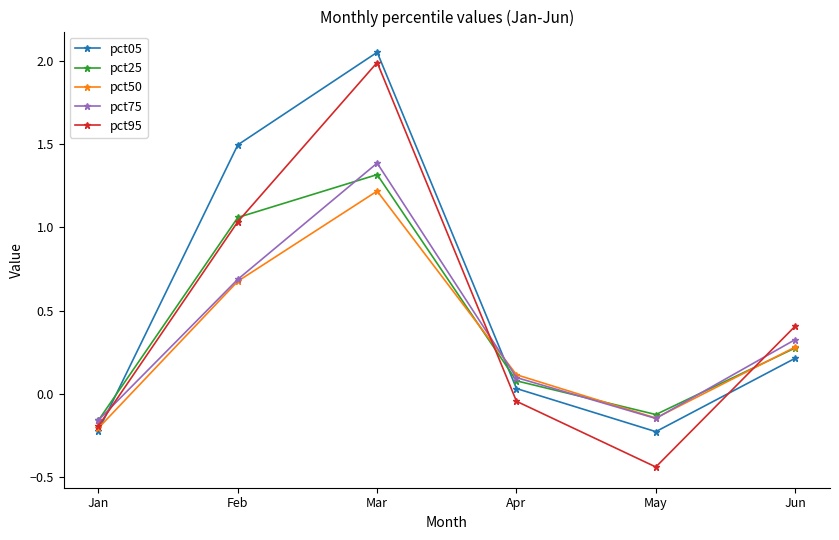

Rank the series by their average value, from lowest to highest.

pct50, pct75, pct25, pct95, pct05